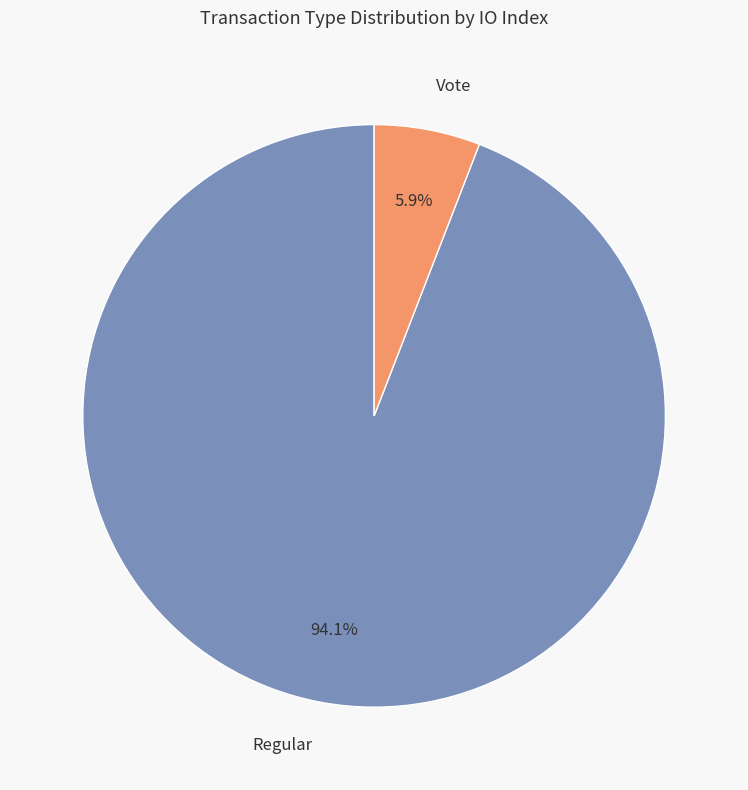

Is it true that Vote is 1% of the pie?

False